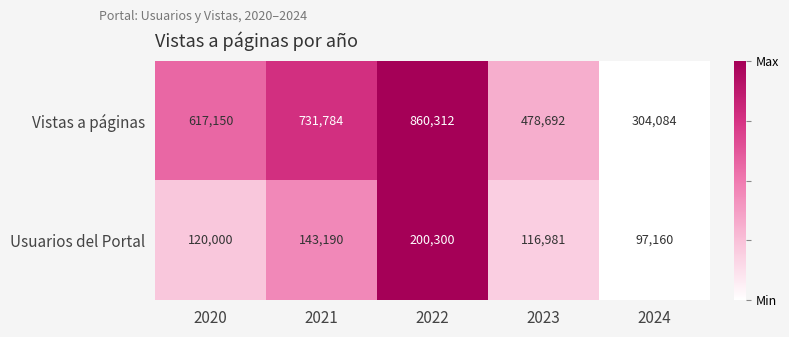

Reading left to right, extract all data points from this chart.

Vistas a páginas: 2020=617150	2021=731784	2022=860312	2023=478692	2024=304084
Usuarios del Portal: 2020=120000	2021=143190	2022=200300	2023=116981	2024=97160